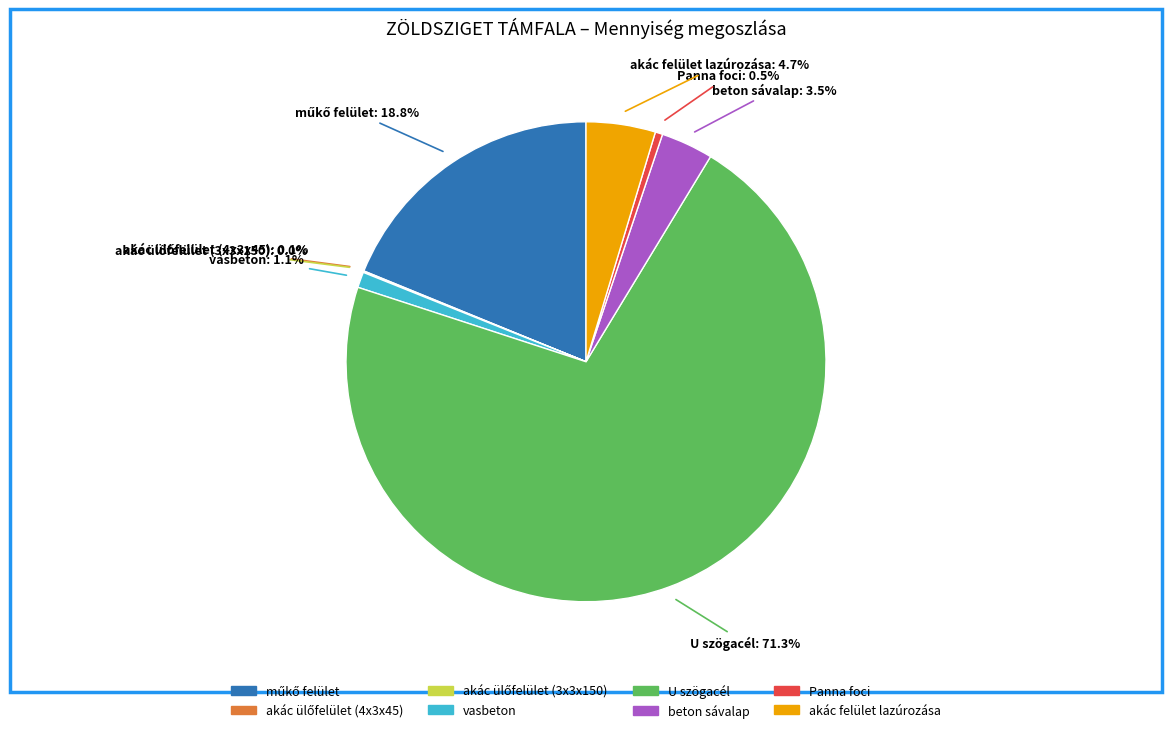

The vasbeton slice represents 11% of the pie. True or false?

False